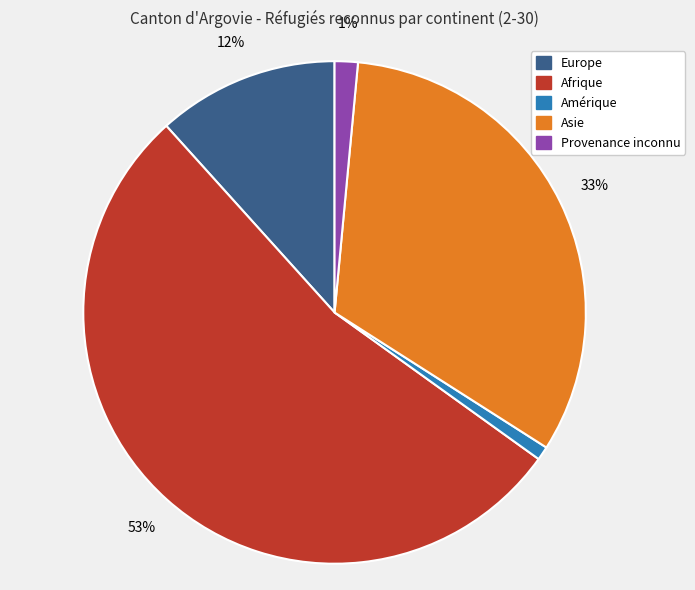

To the nearest percent, what is the average slice percentage?

20%